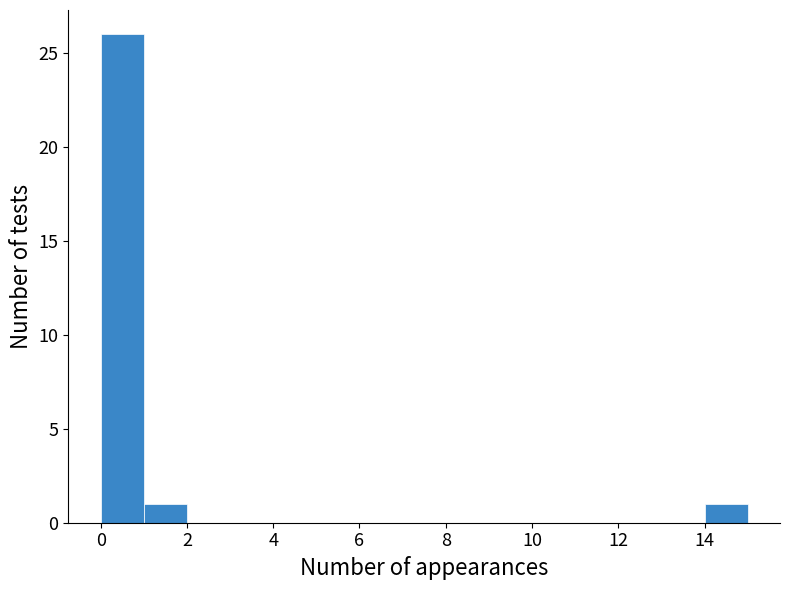

Reading left to right, transcribe this chart: for each bar, give the range it covers on the x-axis and its height. The values are not printed on the chart, so give them approximately, as read against the axis.

0 to 1: 26
1 to 2: 1
2 to 3: 0
3 to 4: 0
4 to 5: 0
5 to 6: 0
6 to 7: 0
7 to 8: 0
8 to 9: 0
9 to 10: 0
10 to 11: 0
11 to 12: 0
12 to 13: 0
13 to 14: 0
14 to 15: 1